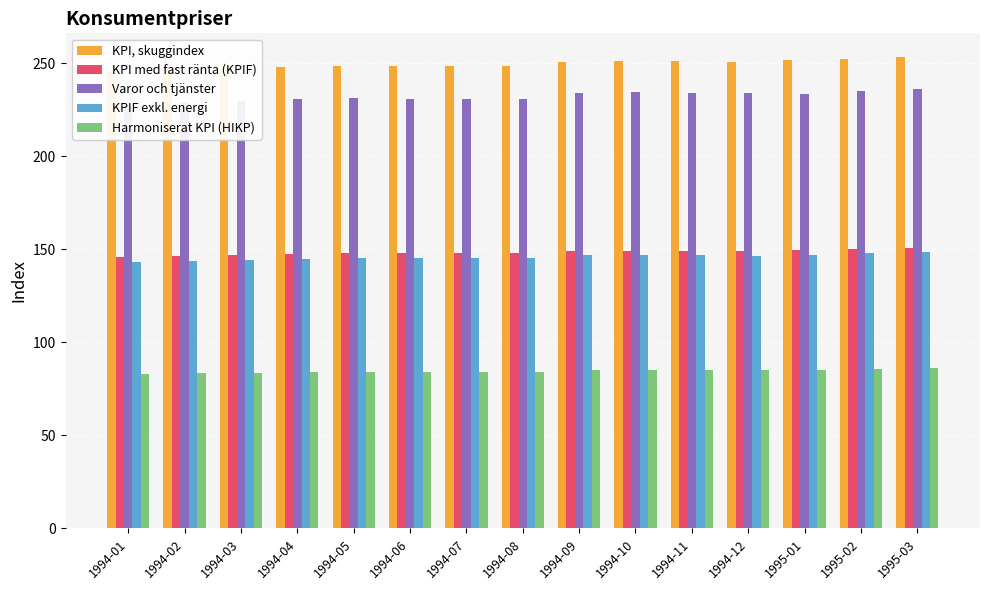

Does the chart contain stacked bars?

No